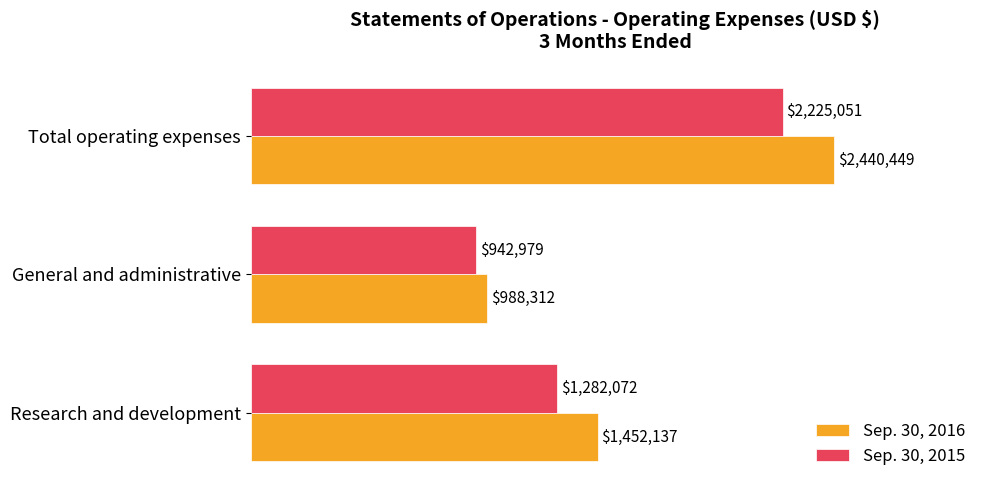

What are all the series names shown in the legend?

Sep. 30, 2016, Sep. 30, 2015